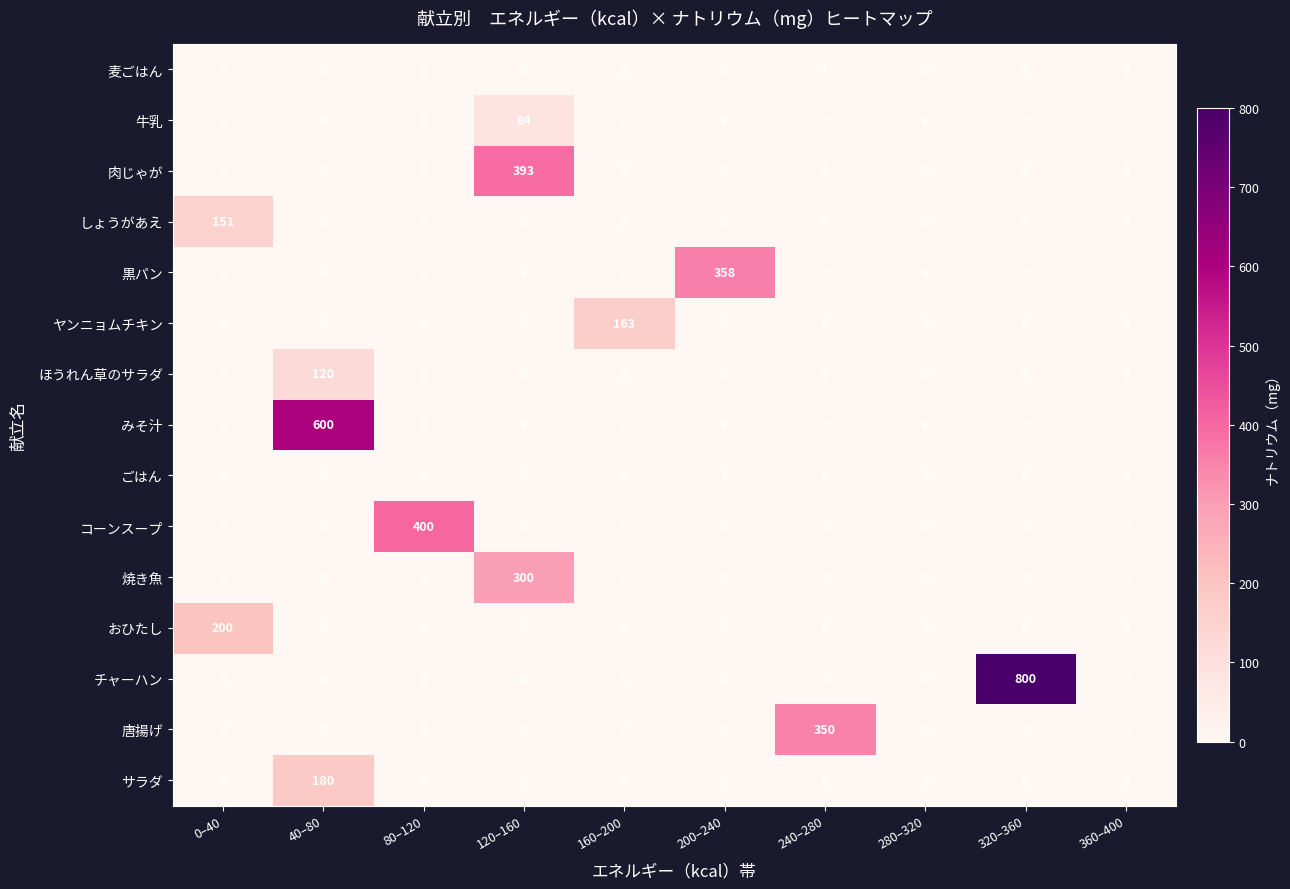

Between 80–120 and 360–400, which series saw the biggest shift?

コーンスープ